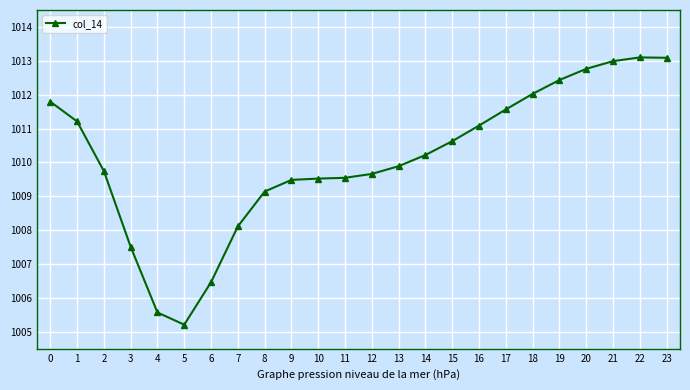

What is the ratio of the value at 15 to the value at 12?

1.0